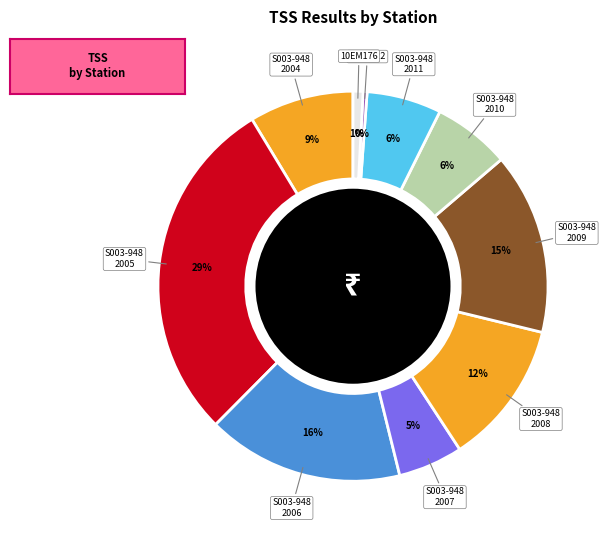

How many slices are in this pie chart?

10